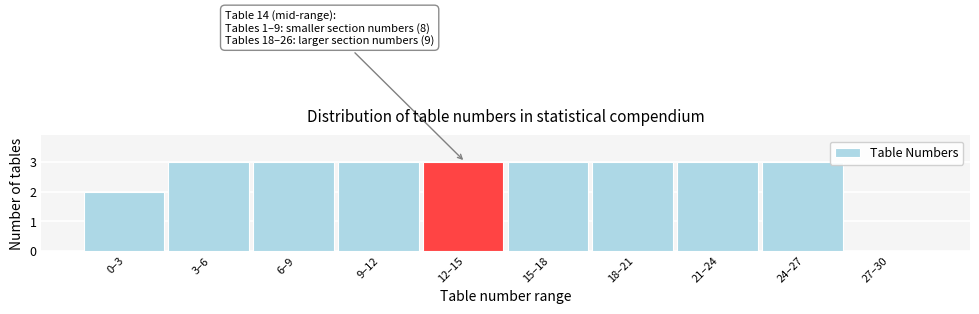

Reading right to left, what are all the values shown in this chart?

27–30=0	24–27=3	21–24=3	18–21=3	15–18=3	12–15=3	9–12=3	6–9=3	3–6=3	0–3=2